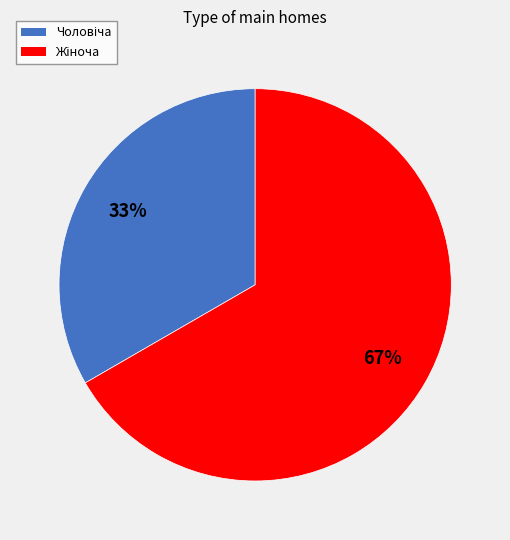

Is there a majority slice in this chart?

Yes